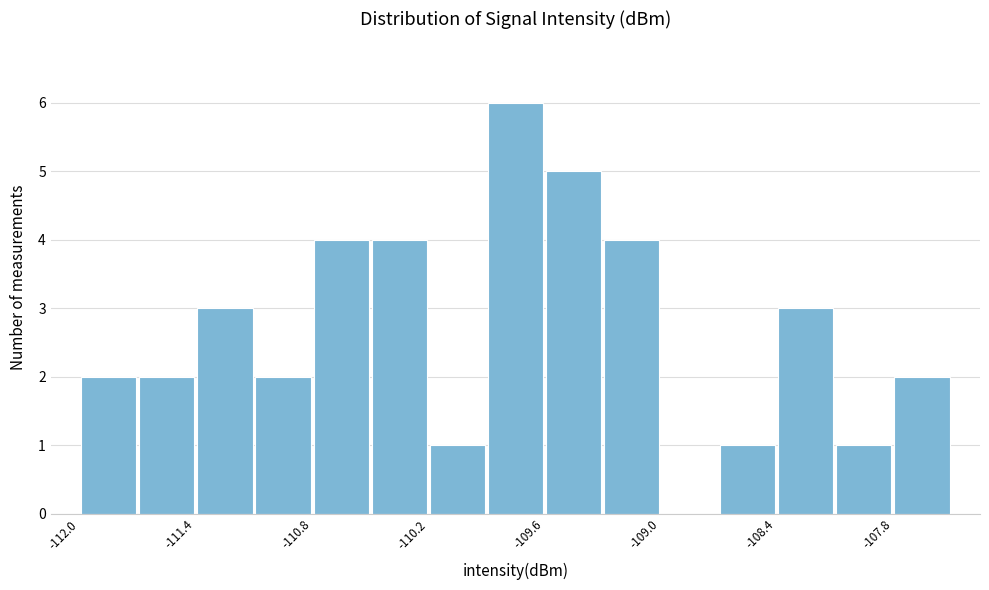

Around what value on the x-axis is the tallest bar? Give the approximate position of its centre, as read against the axis.

-109.7